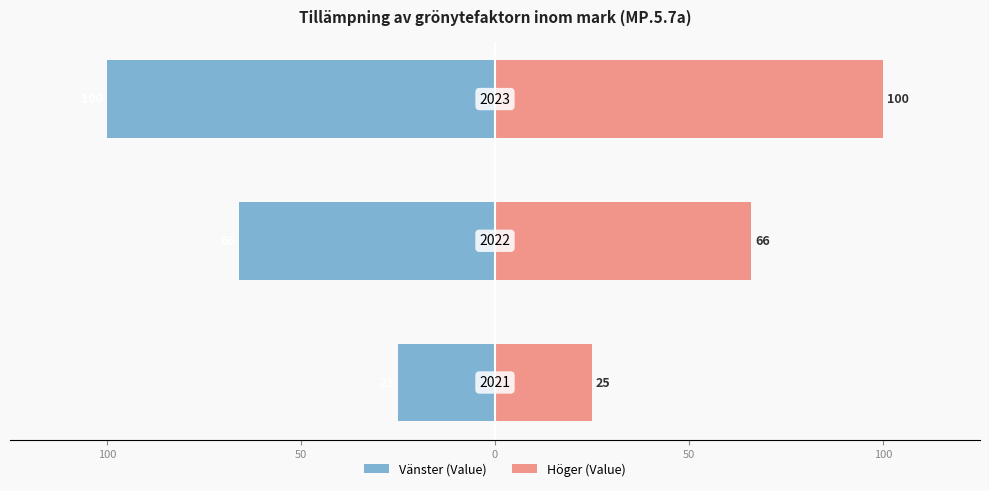

Between 100 and 50, which series saw the biggest shift?

Vänster (Value)